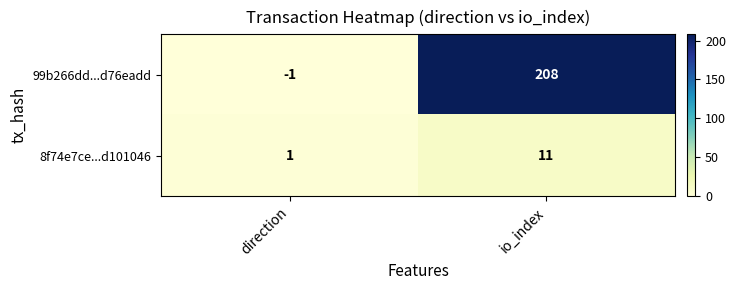

Rank the series by their average value, from lowest to highest.

8f74e7ce...d101046, 99b266dd...d76eadd